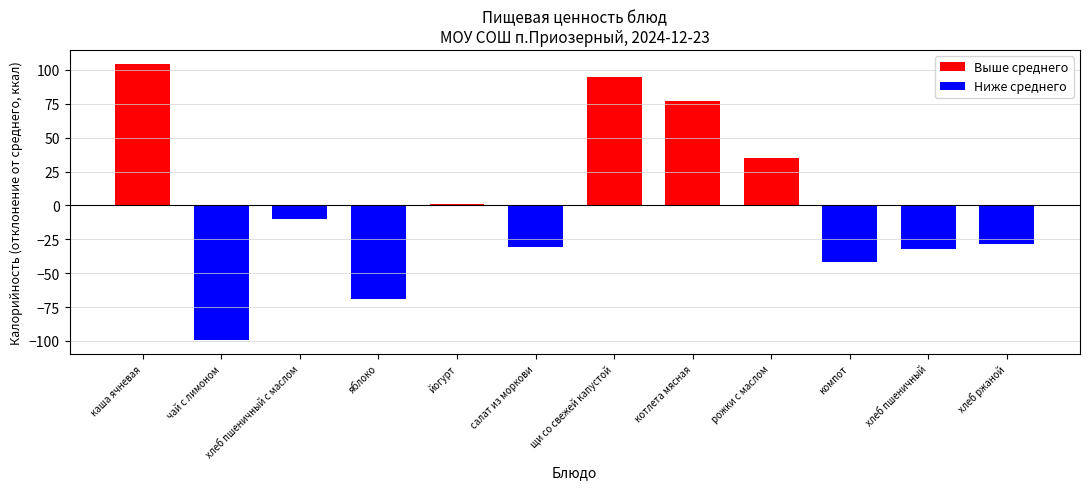

At which category does the chart reach its peak across all series?

каша ячневая